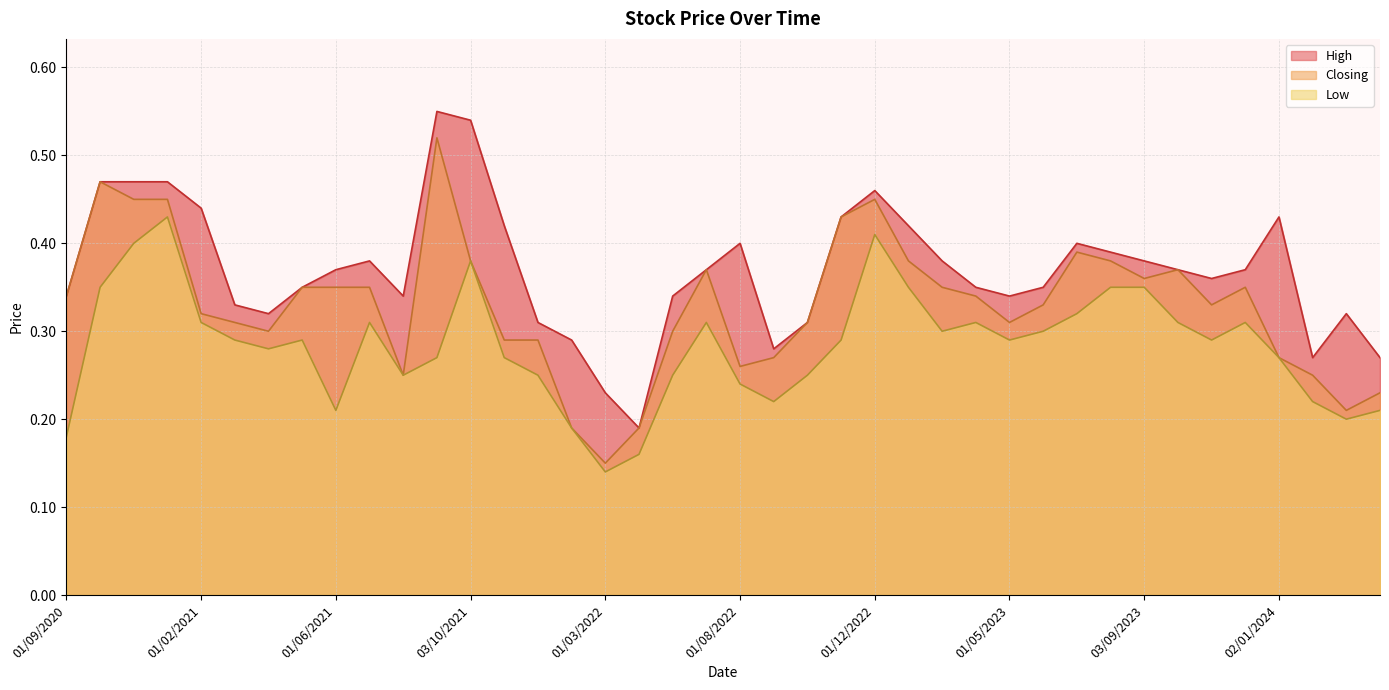

Rank the series by their average value, from lowest to highest.

Low, Closing, High